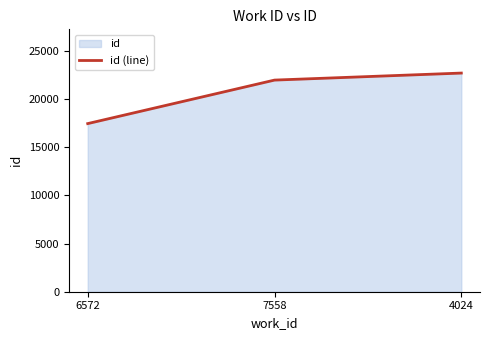

Reading right to left, transcribe all the data shown in this chart.

22720	21990	17469